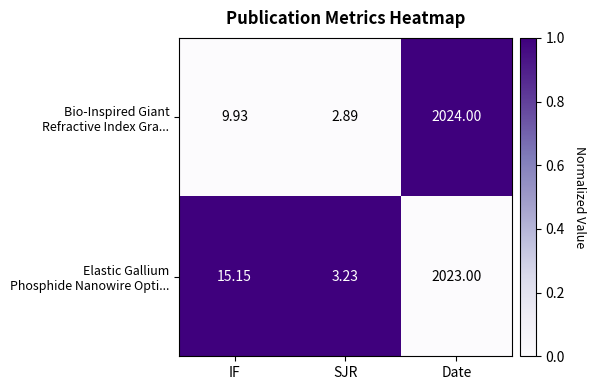

What is the total value across all series at IF?

25.1